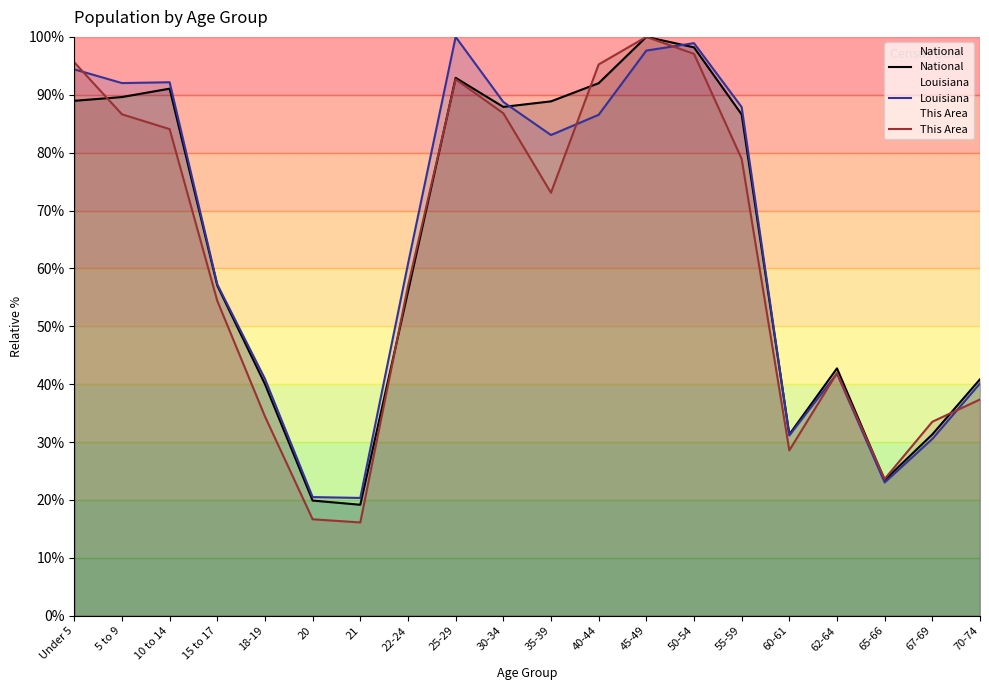

Is the value of National at 65-66 greater than the value of Louisiana at 18-19?

No